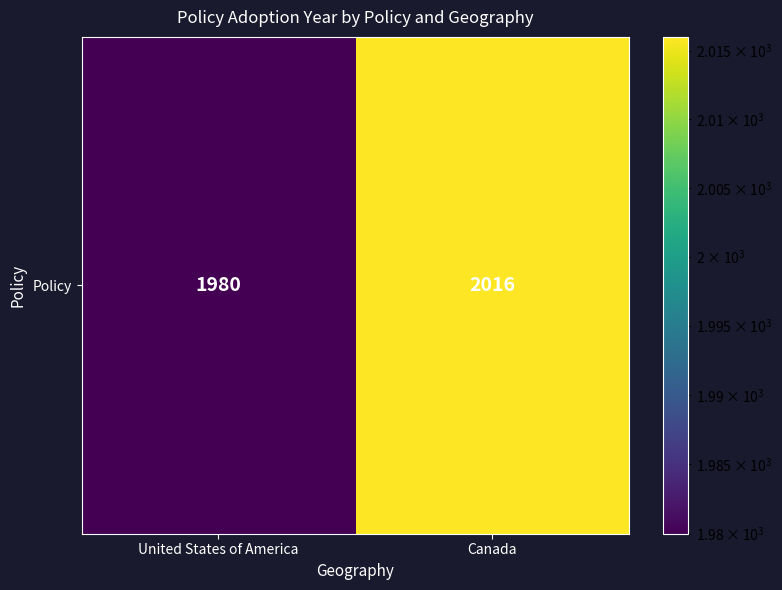

Between United States of America and Canada, which is larger?

Canada